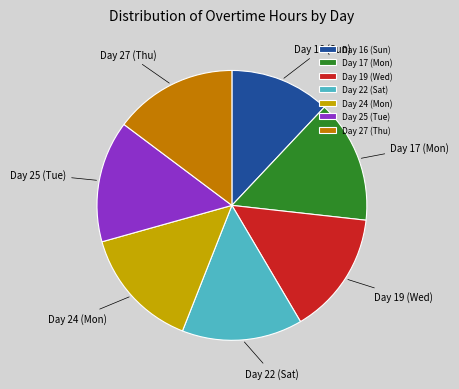

The Day 25 (Tue) slice represents 23% of the pie. True or false?

False